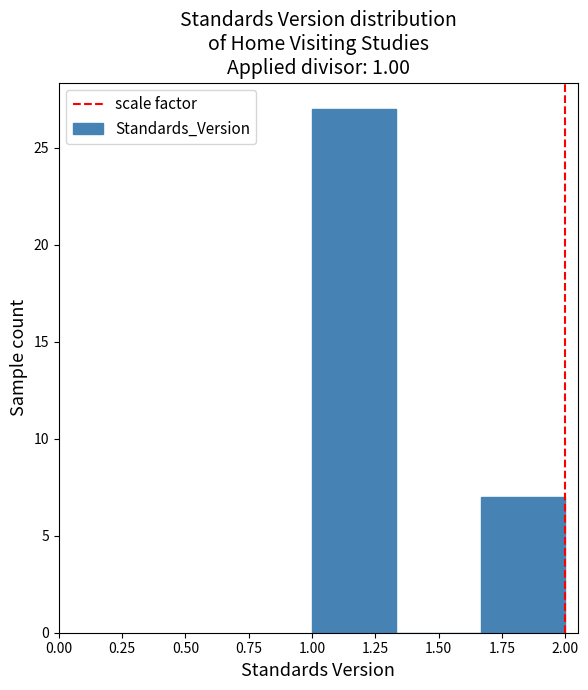

Reading left to right, list every bar in this chart as the range it spans on the x-axis followed by its height. Neither the bar edges nor the heights are printed on the chart, so give them approximately, as read against the axes.

1.00 to 1.35: 27
1.35 to 1.65: 0
1.65 to 2.00: 7